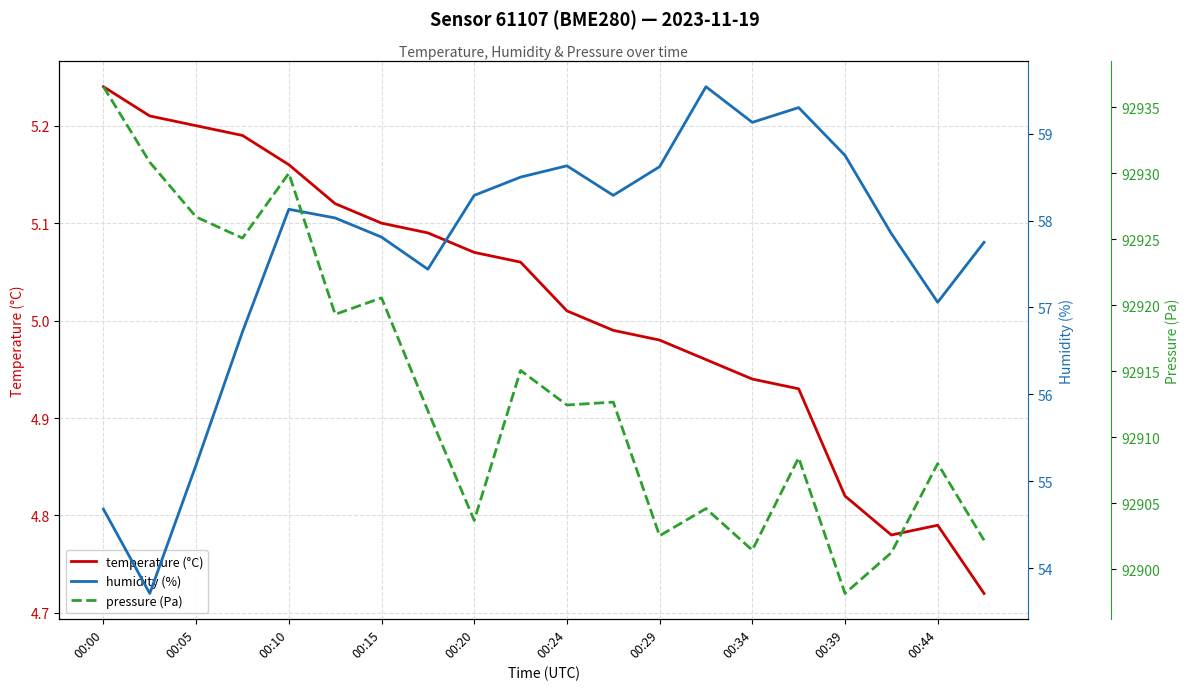

At which label does temperature (°C) first exceed 5?

00:00